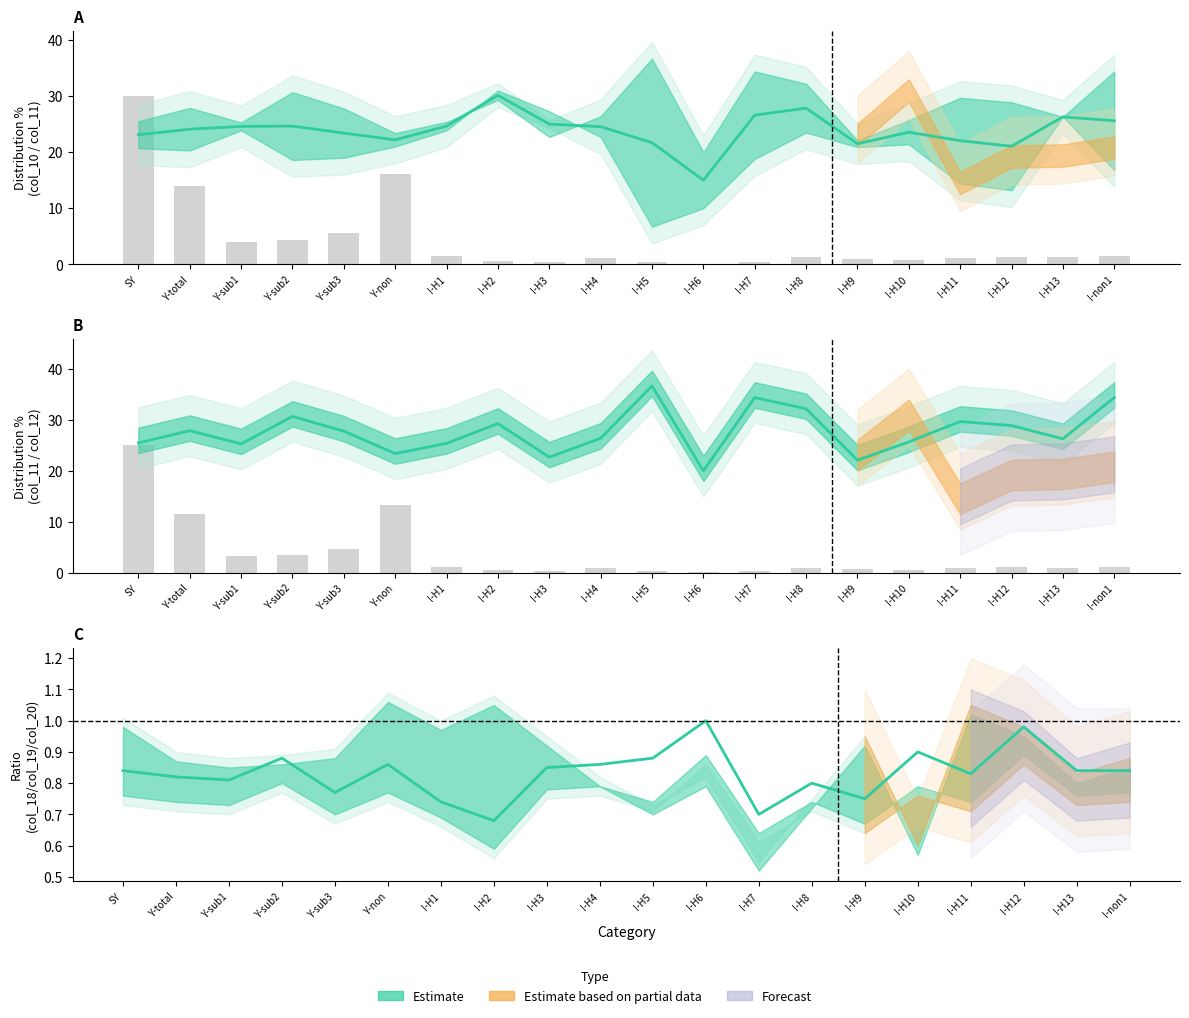

At which label is Raw count (scaled) closest to 12?

Y-total